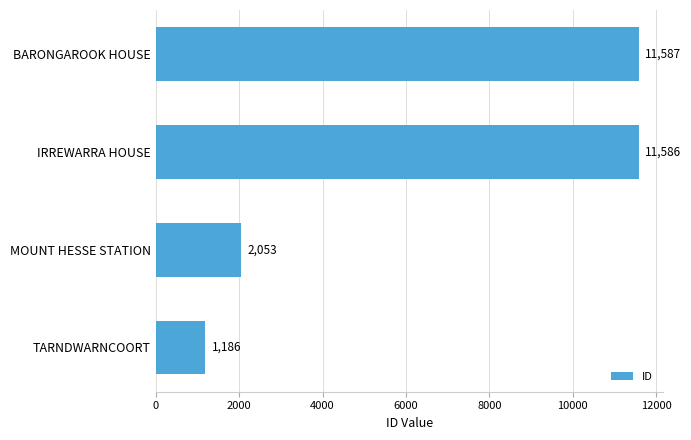

Which has a higher value, BARONGAROOK HOUSE or TARNDWARNCOORT?

BARONGAROOK HOUSE